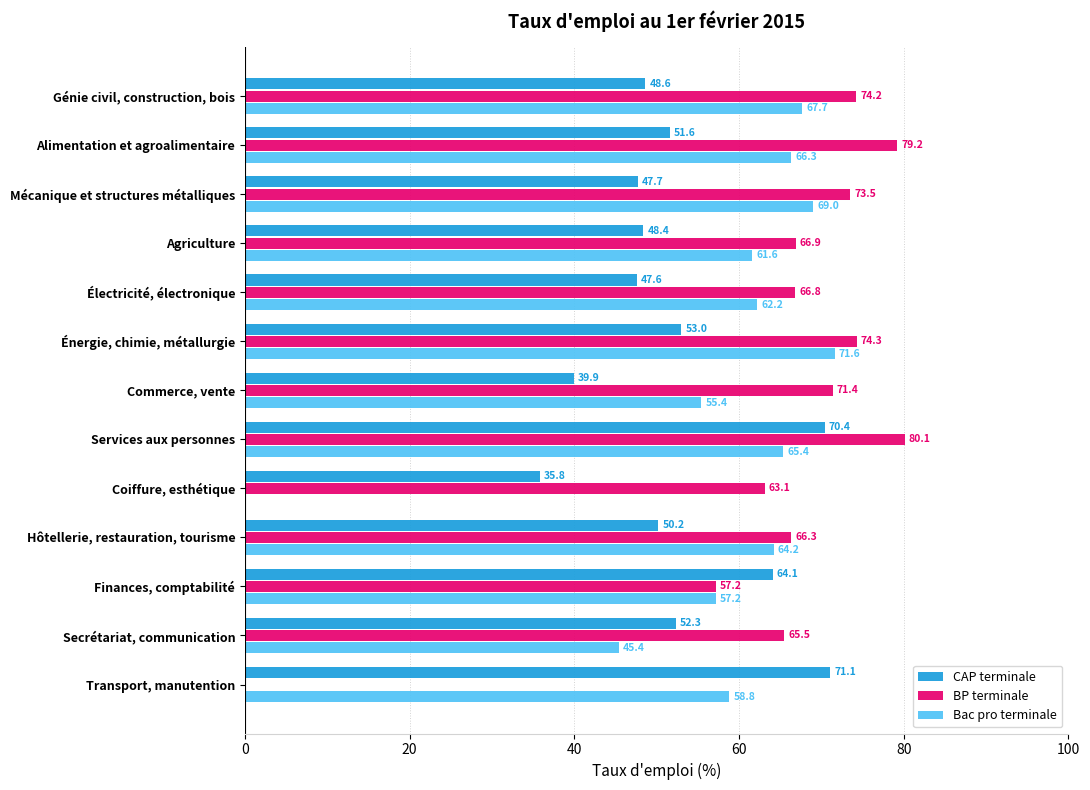

What is the sum of all CAP terminale values?

680.7